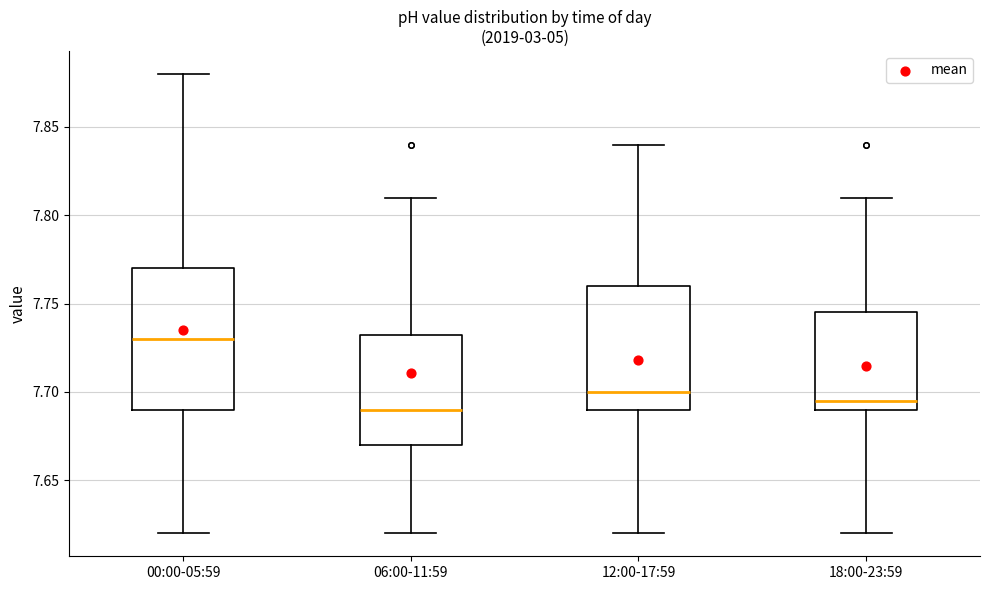

Reading left to right, transcribe this box plot: for each box, give where its median line is, the range the box spans, and where its two whiskers end, as read against the y-axis. The values are not printed on the chart, so give them approximately, as read against the axis.

00:00-05:59: median 7.730, box 7.690 to 7.770, whiskers 7.620 to 7.880
06:00-11:59: median 7.690, box 7.670 to 7.735, whiskers 7.620 to 7.810
12:00-17:59: median 7.700, box 7.690 to 7.760, whiskers 7.620 to 7.840
18:00-23:59: median 7.695, box 7.690 to 7.745, whiskers 7.620 to 7.810